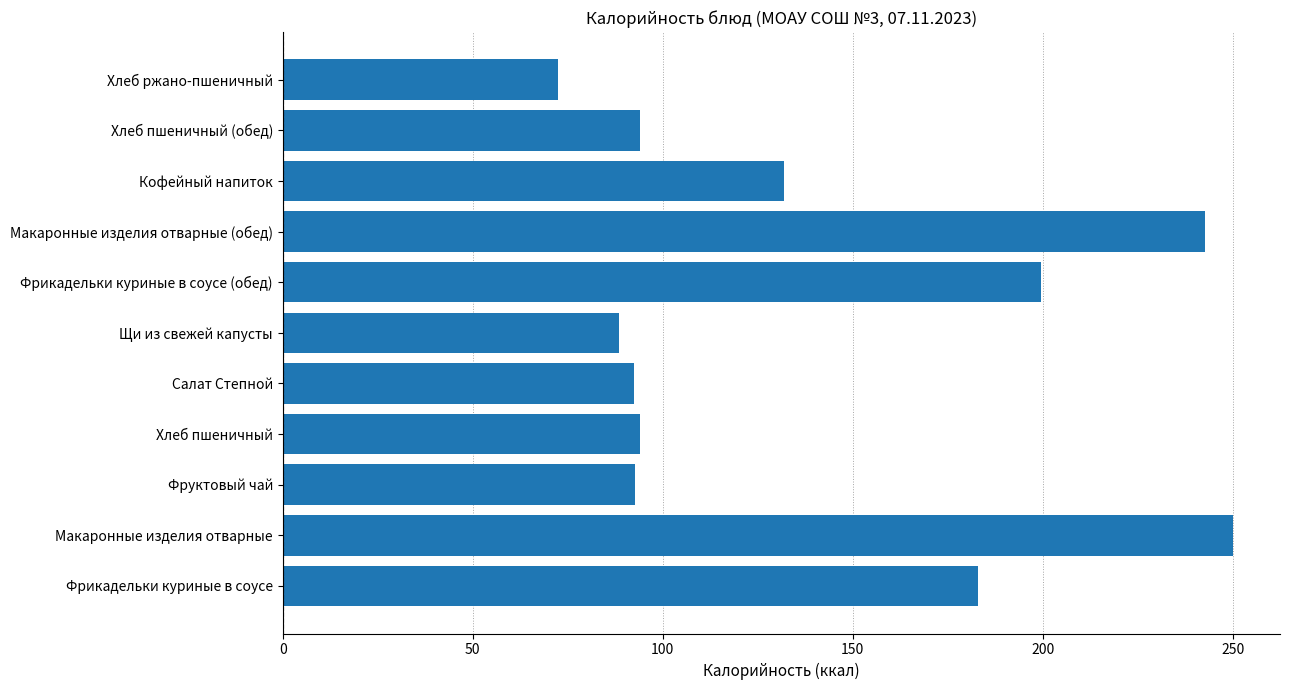

Approximately how many times larger is the value at Хлеб пшеничный compared to Макаронные изделия отварные (обед)?

0.4